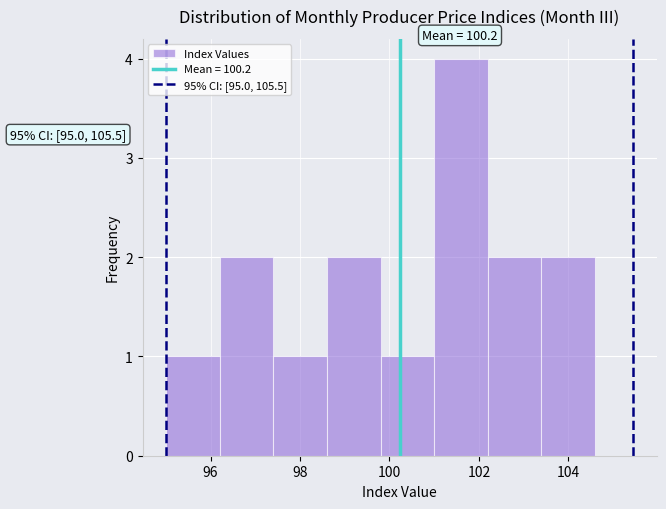

Over which range of the x-axis is the bar tallest?

101.0 to 102.2